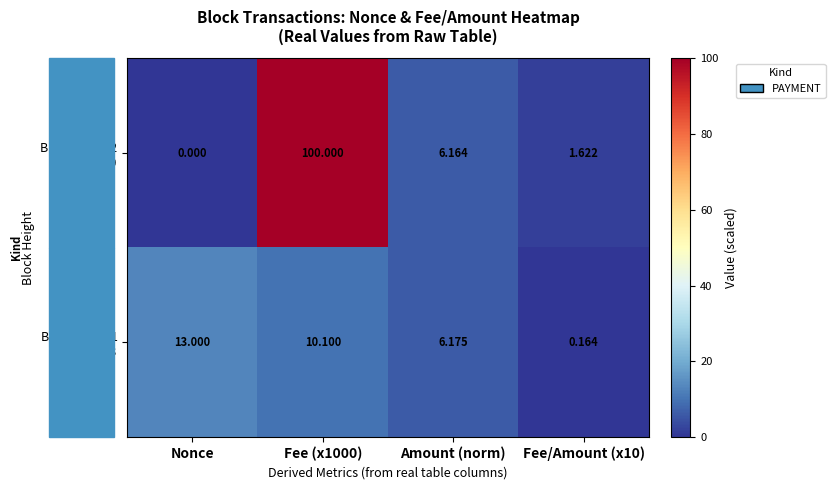

Rank the series by their average value, from highest to lowest.

Block 219502 Nonce=0, Block 219491 Nonce=13